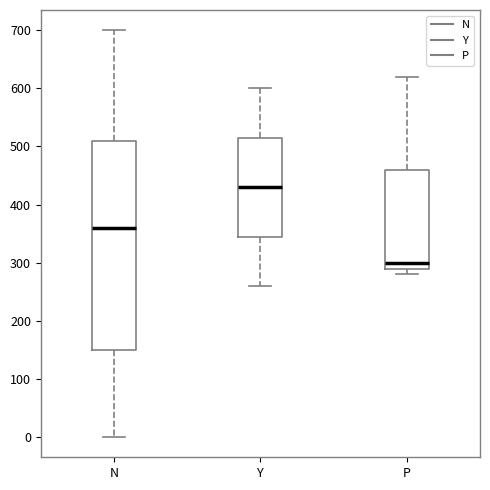

Comparing the boxes themselves (not the whiskers), which one is the tallest?

N